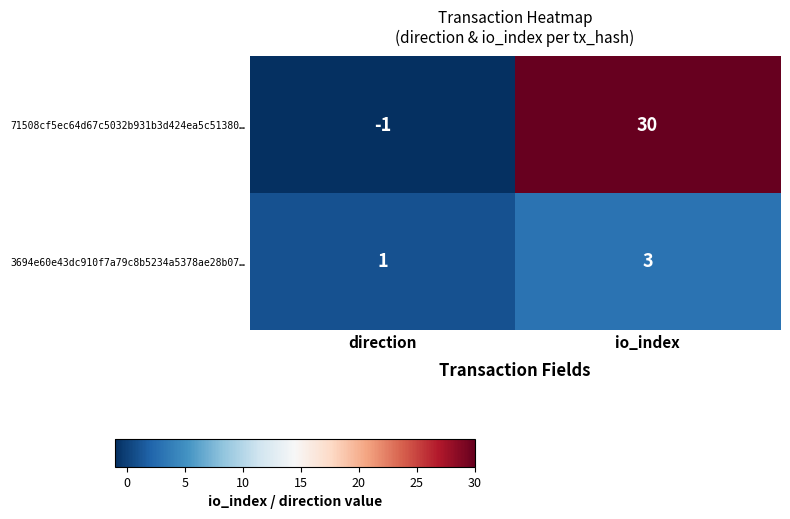

At io_index, list the series in order from smallest to largest.

3694e60e43dc910f7a79c8b5234a5378ae28b07…, 71508cf5ec64d67c5032b931b3d424ea5c51380…